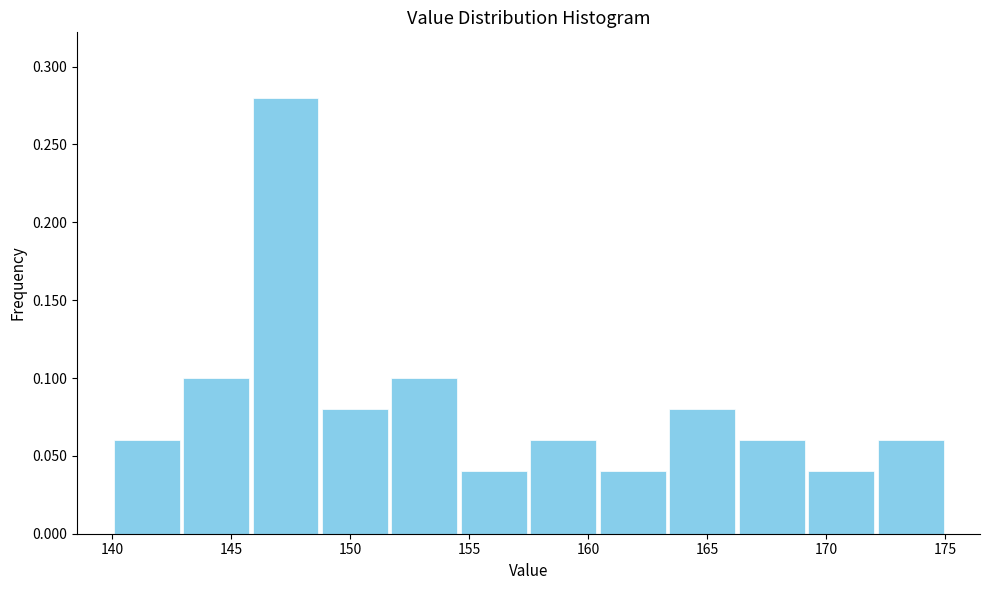

Reading left to right, list every bar in this chart as the range it spans on the x-axis followed by its height. Neither the bar edges nor the heights are printed on the chart, so give them approximately, as read against the axes.

140.0 to 143.0: 0.06
143.0 to 146.0: 0.10
146.0 to 149.0: 0.28
149.0 to 151.5: 0.08
151.5 to 154.5: 0.10
154.5 to 157.5: 0.04
157.5 to 160.5: 0.06
160.5 to 163.5: 0.04
163.5 to 166.5: 0.08
166.5 to 169.0: 0.06
169.0 to 172.0: 0.04
172.0 to 175.0: 0.06